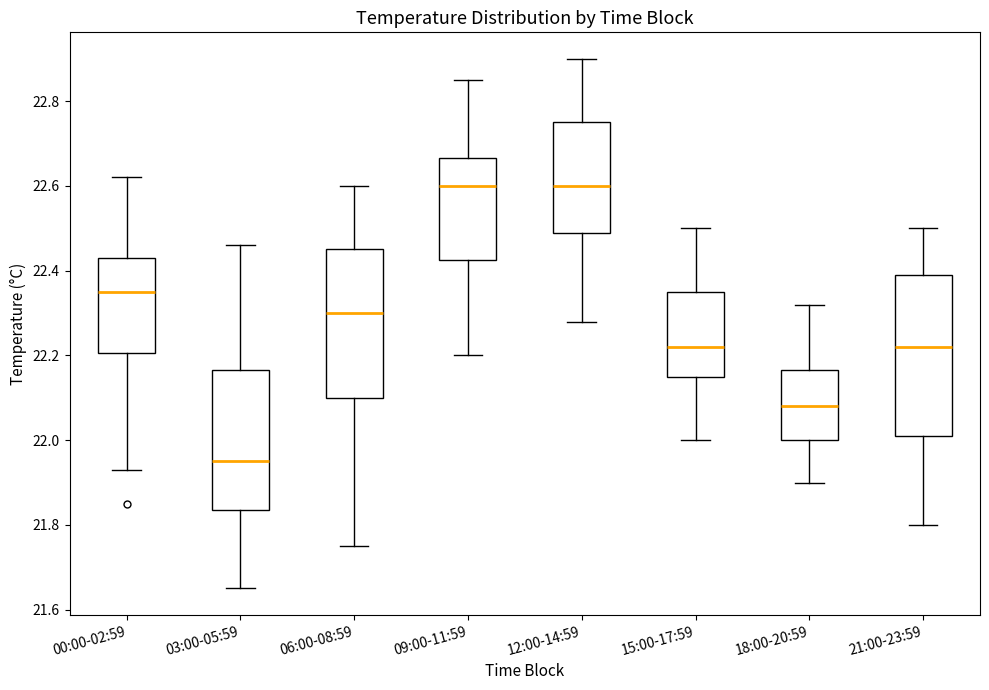

Which box is the tallest, from its lower edge to its upper edge?

21:00-23:59